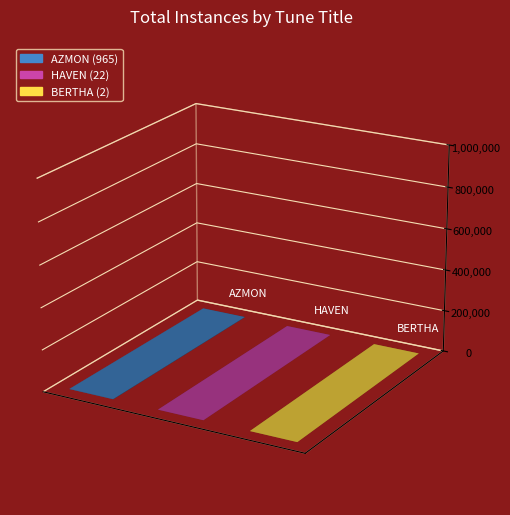

Is it true that the value at AZMON is 965?

True